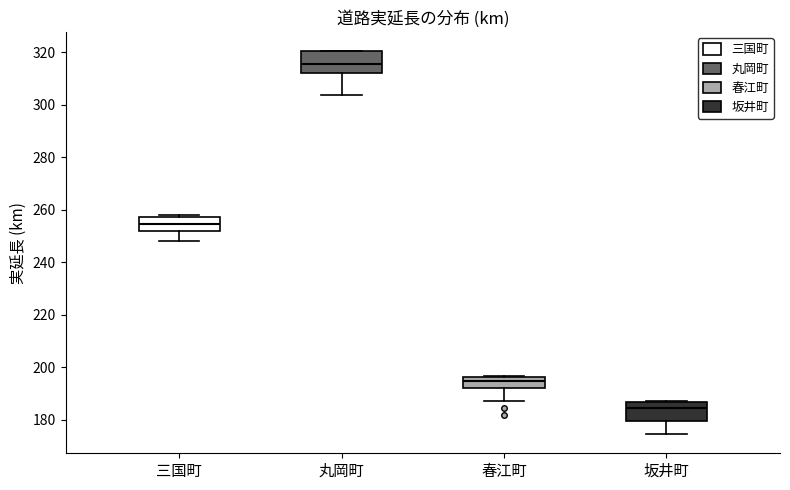

Reading left to right, transcribe this box plot: for each box, give where its median line is, the range the box spans, and where its two whiskers end, as read against the y-axis. The values are not printed on the chart, so give them approximately, as read against the axis.

三国町: median 254, box 252 to 258, whiskers 248 to 258
丸岡町: median 316, box 312 to 320, whiskers 304 to 320
春江町: median 194, box 192 to 196, whiskers 188 to 196
坂井町: median 184, box 180 to 186, whiskers 174 to 188